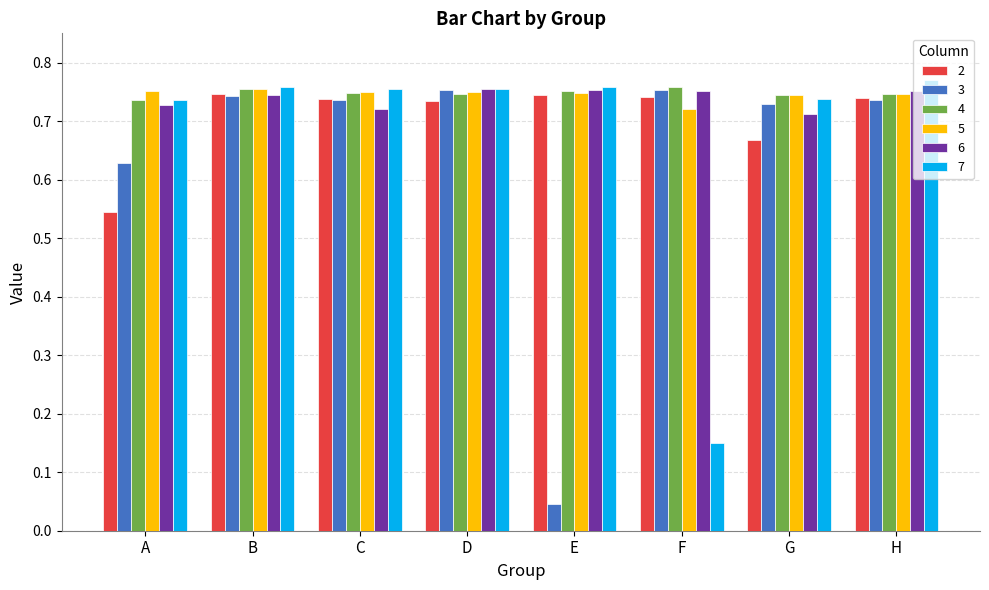

At which label is 7 closest to 0?

F